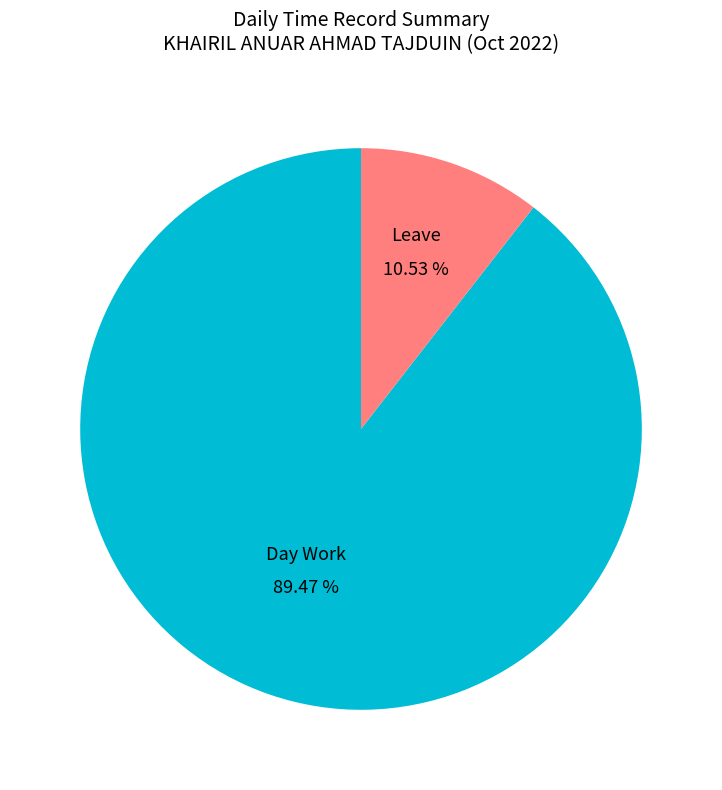

Is there a majority slice in this chart?

Yes